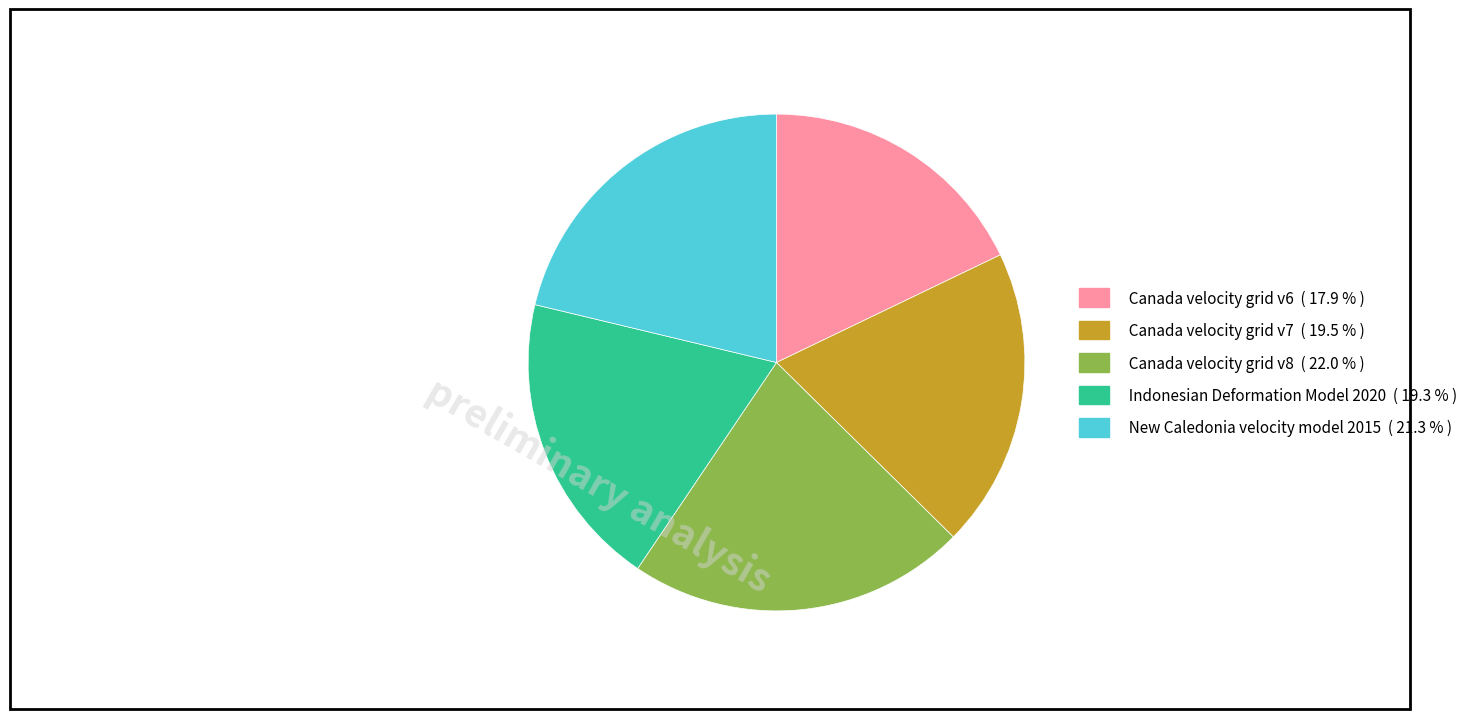

What is the smallest slice in the pie chart?

Canada velocity grid v6